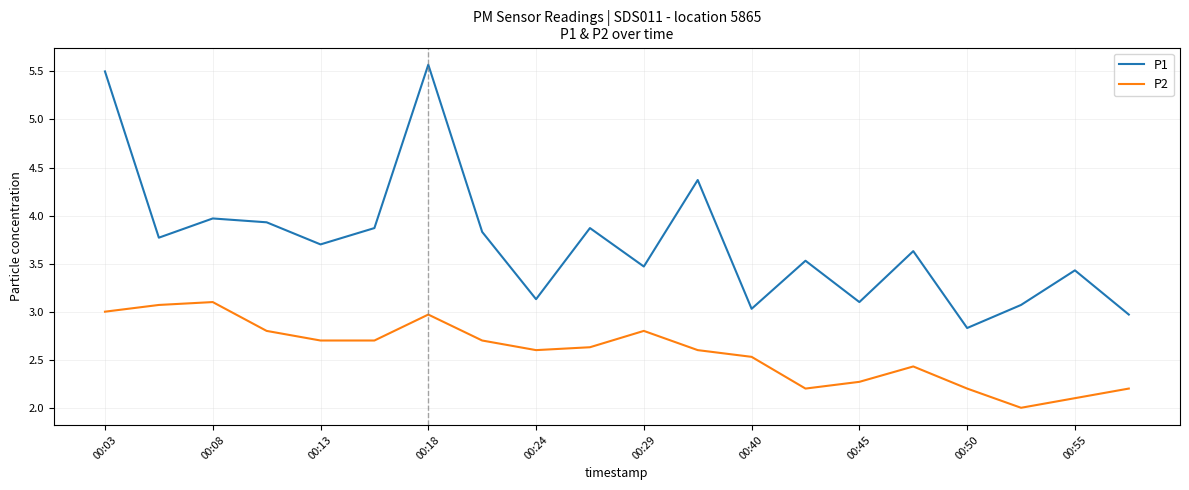

What is the difference between the maximum and minimum values in the P1 series?

2.7